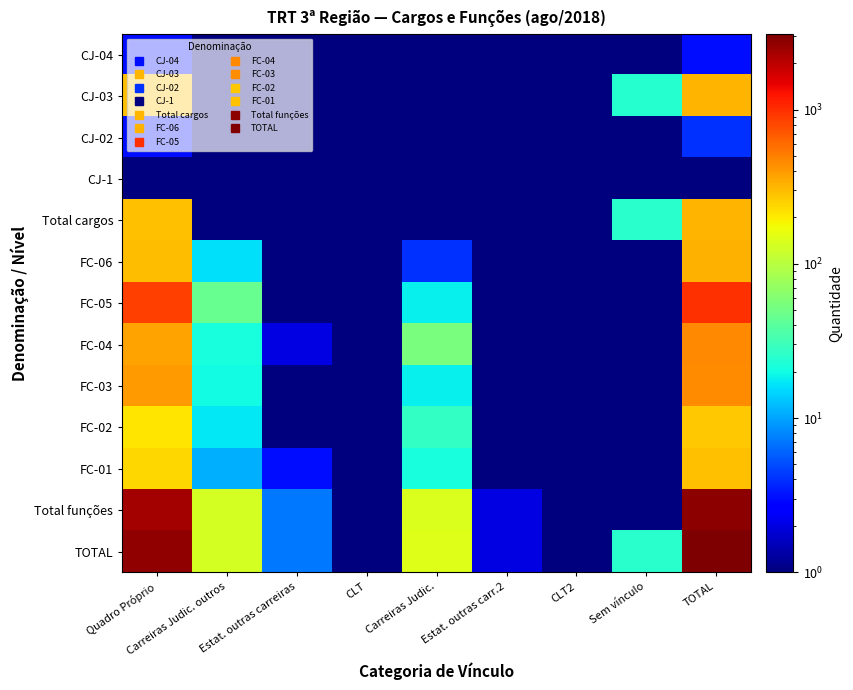

Reading left to right, extract all data points from this chart.

CJ-04: Quadro Próprio=3.0	Carreiras Judic. outros=0.5	Estat. outras carreiras=0.5	CLT=0.5	Carreiras Judic.=0.5	Estat. outras carr.2=0.5	CLT2=0.5	Sem vínculo=0.5	TOTAL=3.0
CJ-03: Quadro Próprio=287.0	Carreiras Judic. outros=1.0	Estat. outras carreiras=0.5	CLT=0.5	Carreiras Judic.=1.0	Estat. outras carr.2=0.5	CLT2=0.5	Sem vínculo=24.0	TOTAL=314.0
CJ-02: Quadro Próprio=3.0	Carreiras Judic. outros=0.5	Estat. outras carreiras=0.5	CLT=0.5	Carreiras Judic.=0.5	Estat. outras carr.2=0.5	CLT2=0.5	Sem vínculo=1.0	TOTAL=4.0
CJ-1: Quadro Próprio=0.5	Carreiras Judic. outros=0.5	Estat. outras carreiras=0.5	CLT=0.5	Carreiras Judic.=0.5	Estat. outras carr.2=0.5	CLT2=0.5	Sem vínculo=0.5	TOTAL=0.5
Total cargos: Quadro Próprio=293.0	Carreiras Judic. outros=1.0	Estat. outras carreiras=0.5	CLT=0.5	Carreiras Judic.=1.0	Estat. outras carr.2=0.5	CLT2=0.5	Sem vínculo=25.0	TOTAL=321.0
FC-06: Quadro Próprio=299.0	Carreiras Judic. outros=16.0	Estat. outras carreiras=1.0	CLT=0.5	Carreiras Judic.=4.0	Estat. outras carr.2=1.0	CLT2=0.5	Sem vínculo=0.5	TOTAL=323.0
FC-05: Quadro Próprio=879.0	Carreiras Judic. outros=45.0	Estat. outras carreiras=0.5	CLT=0.5	Carreiras Judic.=18.0	Estat. outras carr.2=1.0	CLT2=0.5	Sem vínculo=0.5	TOTAL=970.0
FC-04: Quadro Próprio=375.0	Carreiras Judic. outros=21.0	Estat. outras carreiras=2.0	CLT=0.5	Carreiras Judic.=54.0	Estat. outras carr.2=0.5	CLT2=0.5	Sem vínculo=0.5	TOTAL=460.0
FC-03: Quadro Próprio=393.0	Carreiras Judic. outros=20.0	Estat. outras carreiras=1.0	CLT=0.5	Carreiras Judic.=18.0	Estat. outras carr.2=0.5	CLT2=0.5	Sem vínculo=0.5	TOTAL=451.0
FC-02: Quadro Próprio=210.0	Carreiras Judic. outros=17.0	Estat. outras carreiras=0.5	CLT=0.5	Carreiras Judic.=27.0	Estat. outras carr.2=0.5	CLT2=0.5	Sem vínculo=0.5	TOTAL=268.0
FC-01: Quadro Próprio=237.0	Carreiras Judic. outros=11.0	Estat. outras carreiras=3.0	CLT=0.5	Carreiras Judic.=21.0	Estat. outras carr.2=0.5	CLT2=0.5	Sem vínculo=0.5	TOTAL=292.0
Total funções: Quadro Próprio=2393.0	Carreiras Judic. outros=130.0	Estat. outras carreiras=7.0	CLT=0.5	Carreiras Judic.=142.0	Estat. outras carr.2=2.0	CLT2=0.5	Sem vínculo=0.5	TOTAL=2764.0
TOTAL: Quadro Próprio=2686.0	Carreiras Judic. outros=131.0	Estat. outras carreiras=7.0	CLT=0.5	Carreiras Judic.=143.0	Estat. outras carr.2=2.0	CLT2=0.5	Sem vínculo=25.0	TOTAL=3085.0